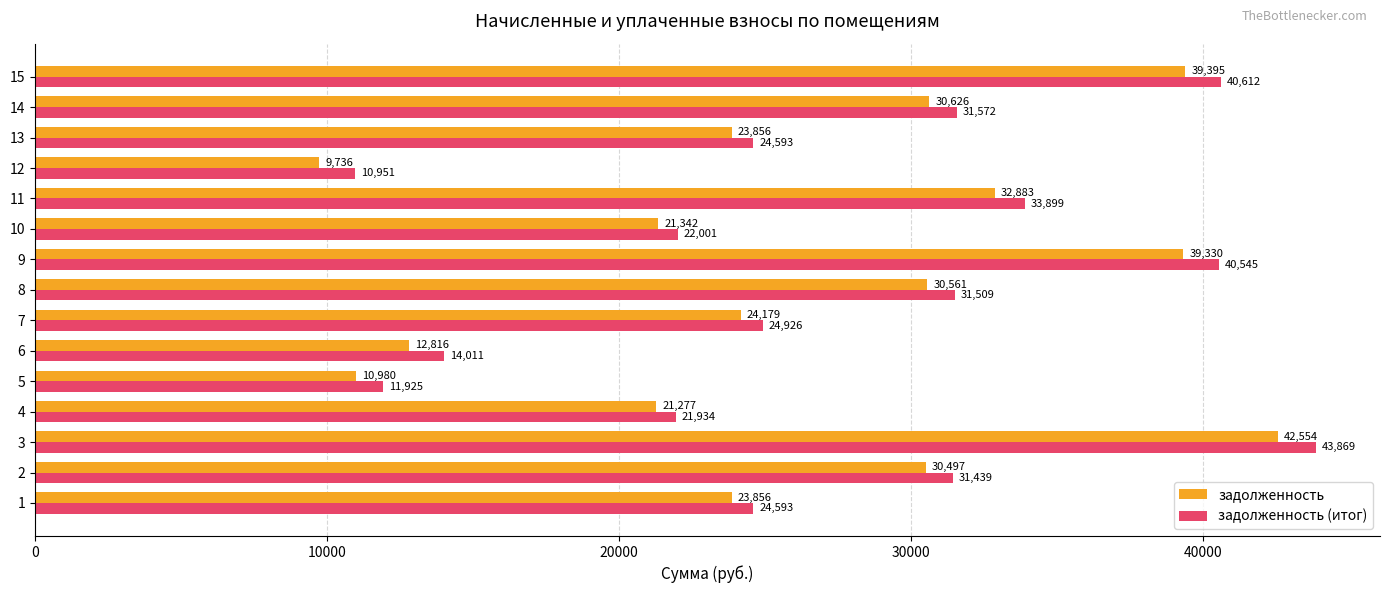

What are all the series names shown in the legend?

задолженность, задолженность (итог)